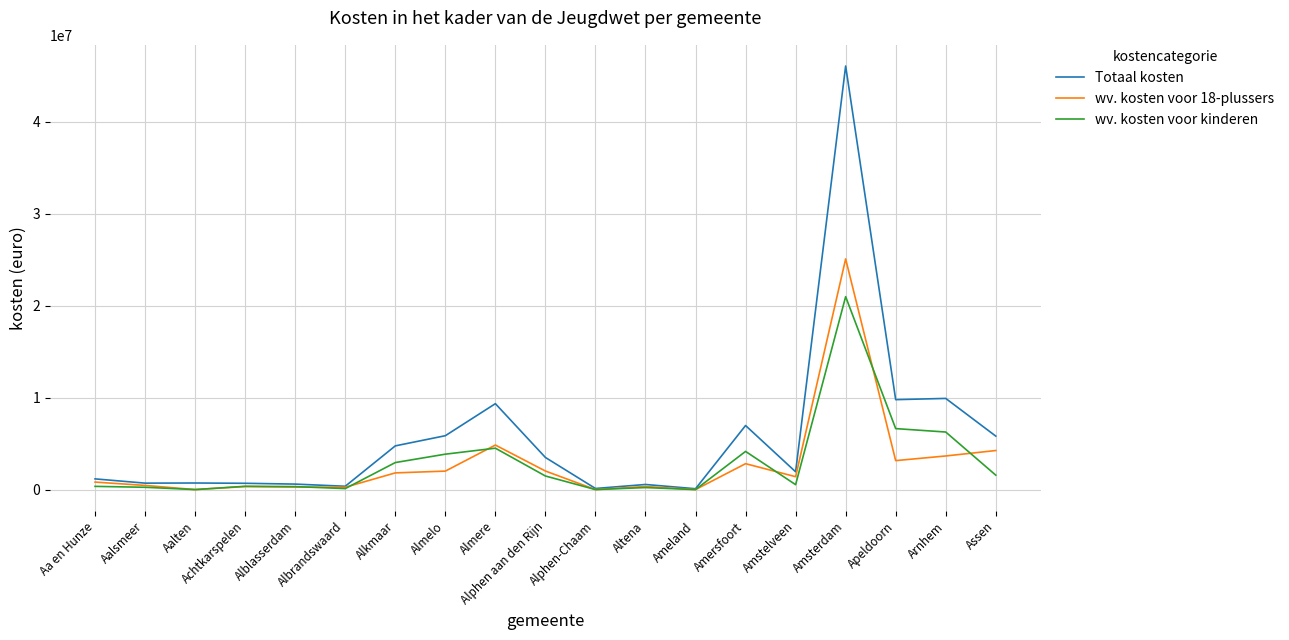

What is the sum of the wv. kosten voor kinderen values at Altena and Achtkarspelen?

576471